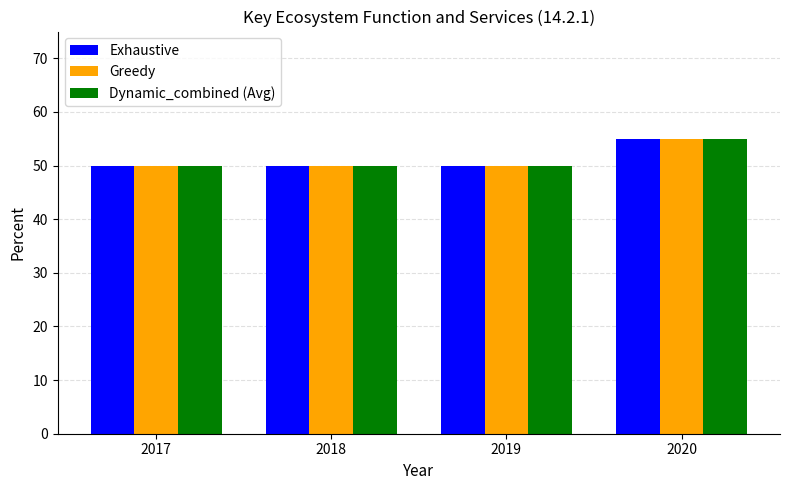

What is the sum of the Greedy values at 2018 and 2017?

100